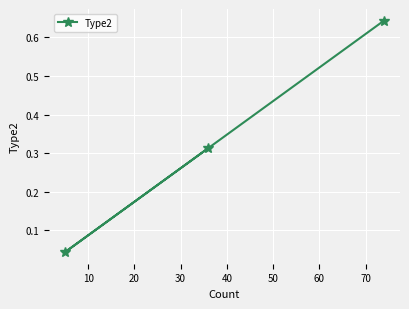

What is the sum of all values?

1.0